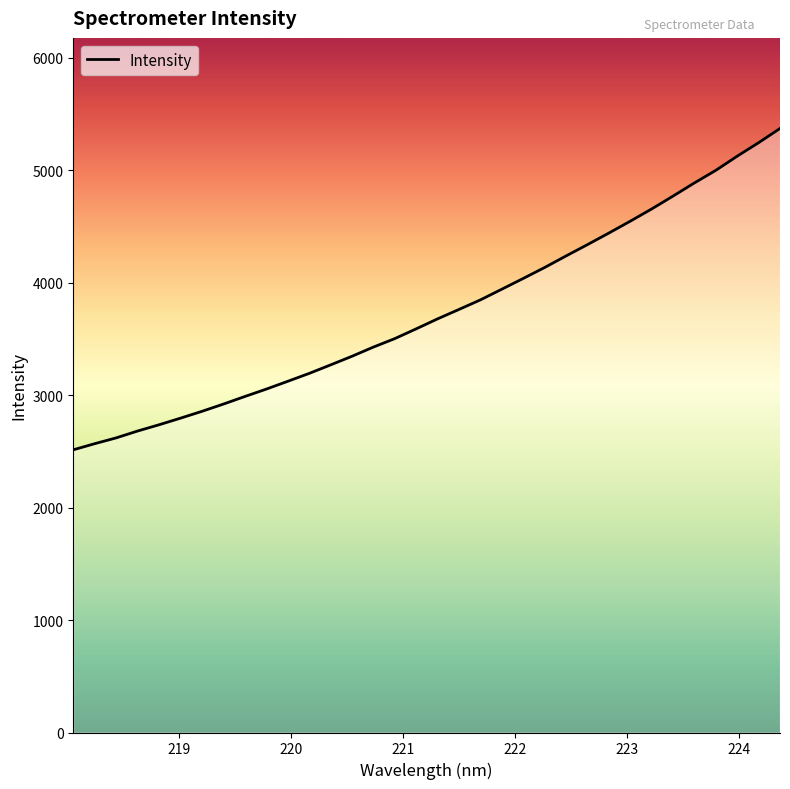

What is the maximum value shown in the chart?

5372.7